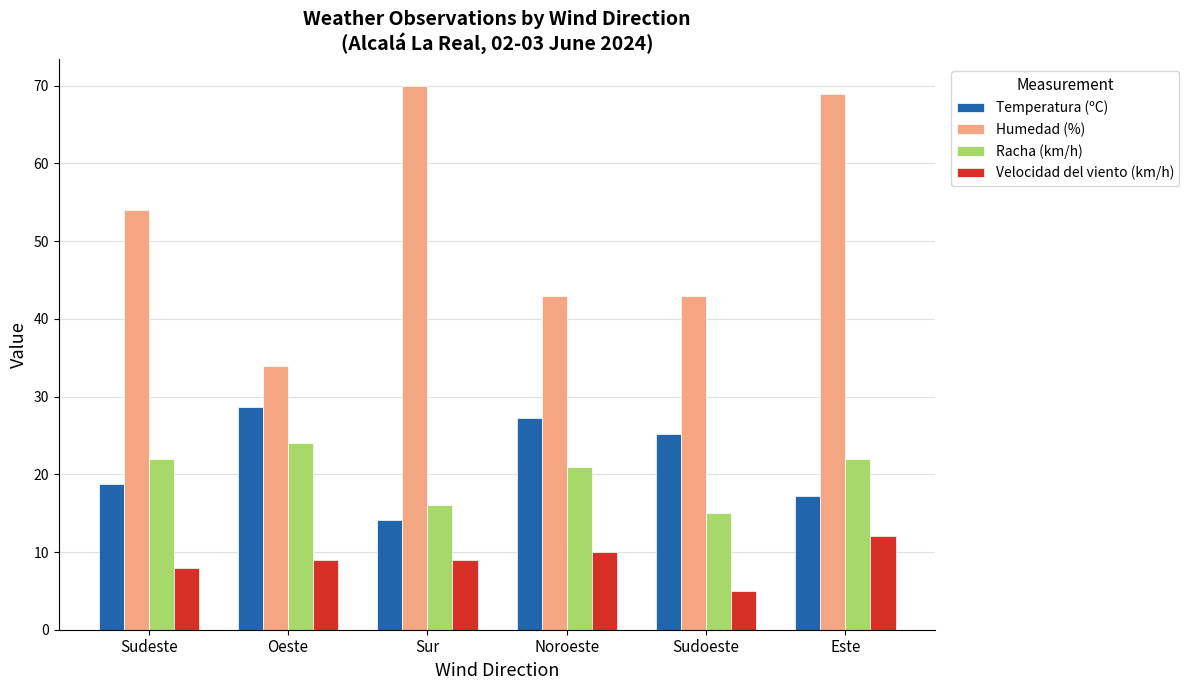

What is the difference between the highest and lowest values at Sur?

61.0